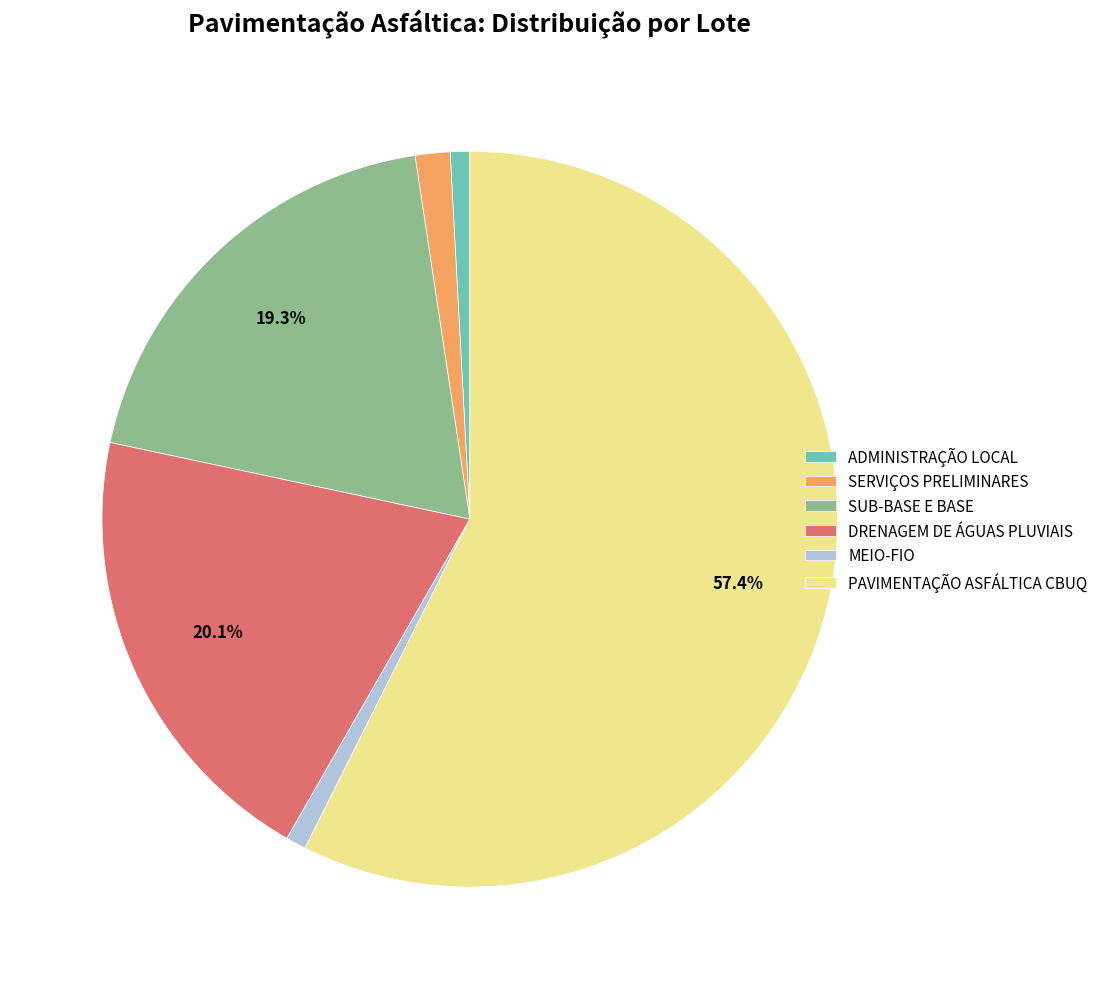

Is it true that PAVIMENTAÇÃO ASFÁLTICA CBUQ is 52% of the pie?

False